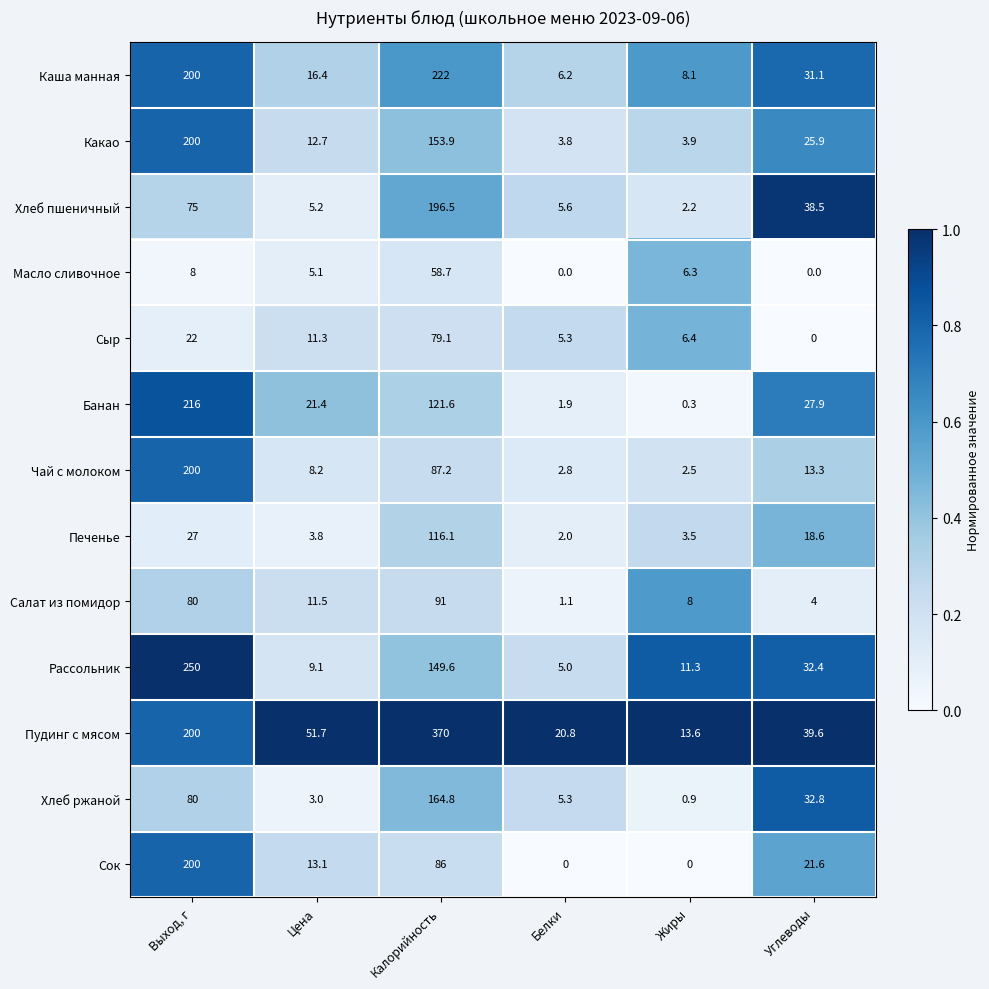

Which series has the largest range (max minus min)?

Пудинг с мясом